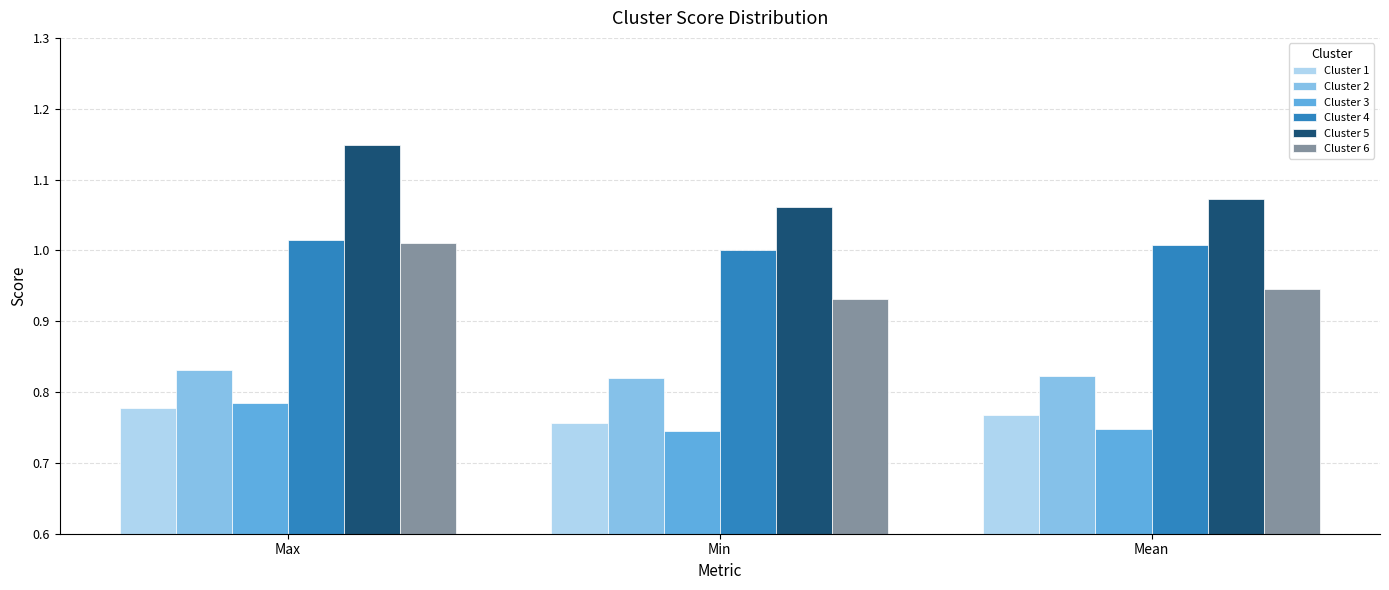

At how many categories does at least one series exceed 1?

3